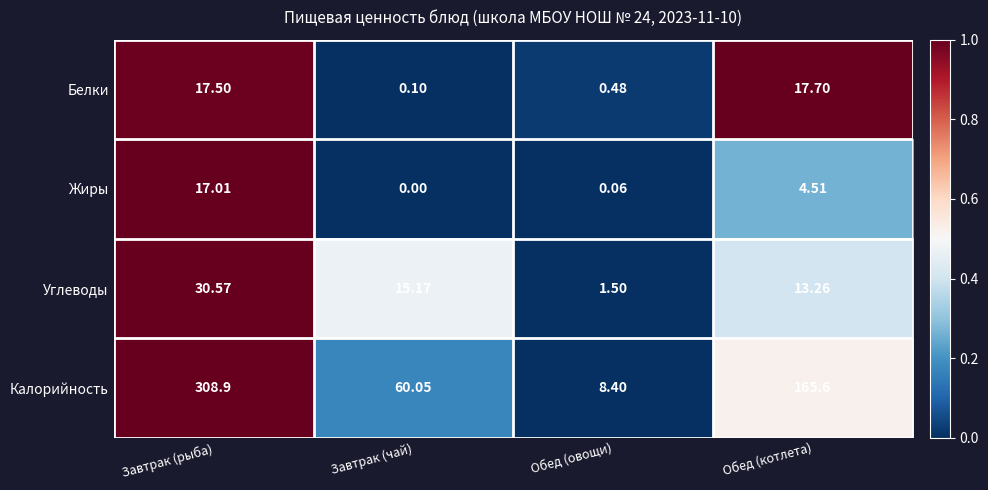

Where is Жиры nearest to the value 8?

Обед (котлета)